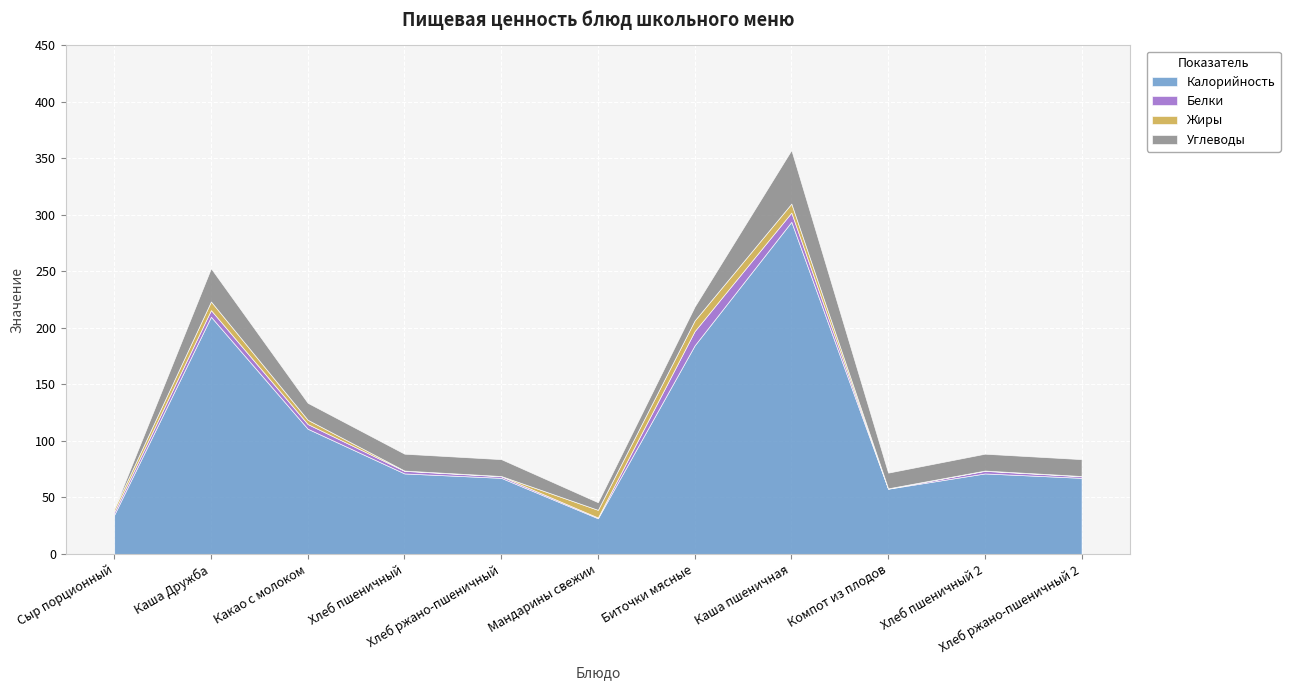

Which series has the largest range (max minus min)?

Калорийность